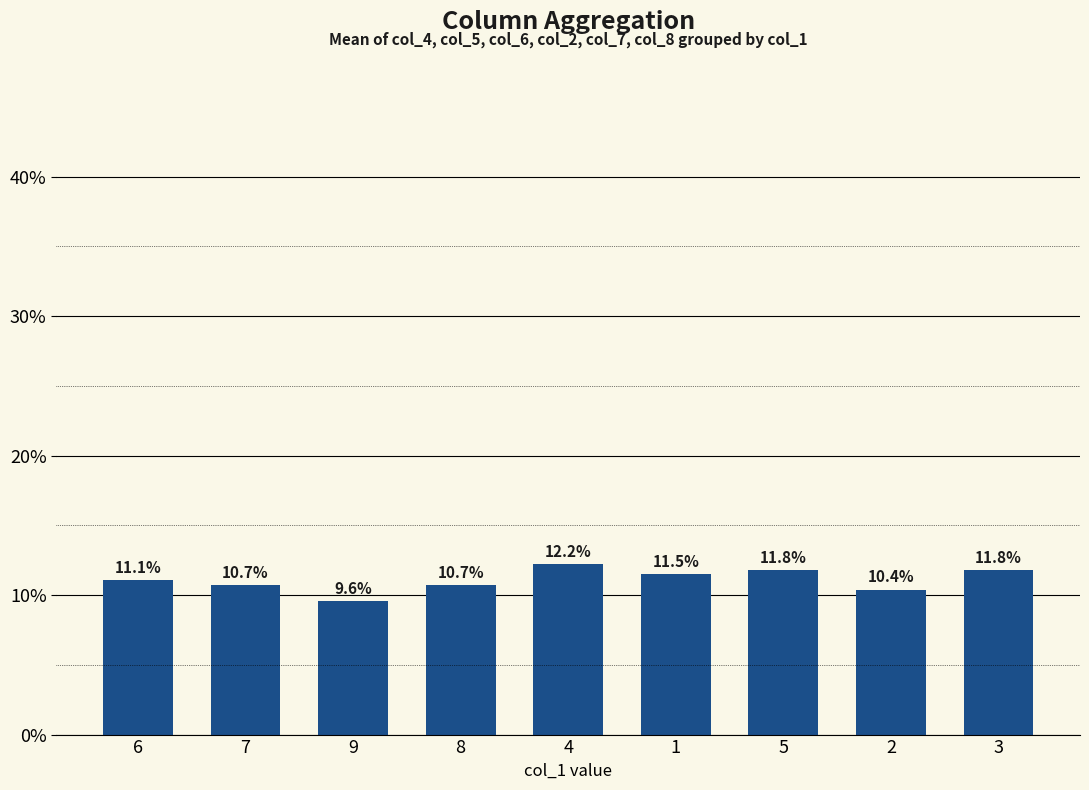

What is the average value?

11.1